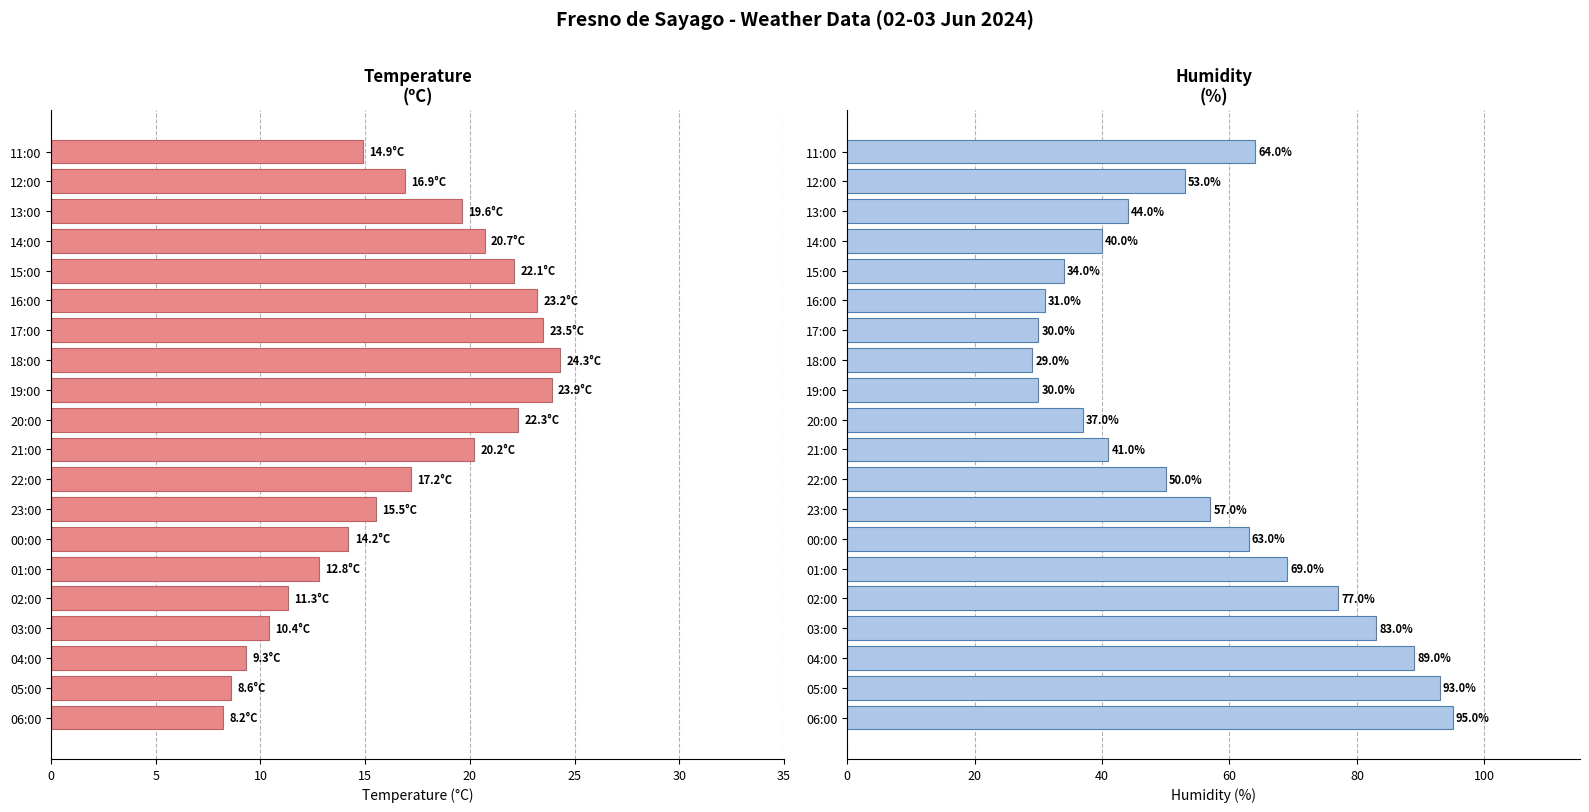

Reading left to right, extract all data points from this chart.

Temperatura (ºC): 8.2	8.6	9.3	10.4	11.3	12.8	14.2	15.5	17.2	20.2	22.3	23.9	24.3	23.5	23.2	22.1	20.7	19.6	16.9	14.9
Humedad (%): 95.0	93.0	89.0	83.0	77.0	69.0	63.0	57.0	50.0	41.0	37.0	30.0	29.0	30.0	31.0	34.0	40.0	44.0	53.0	64.0